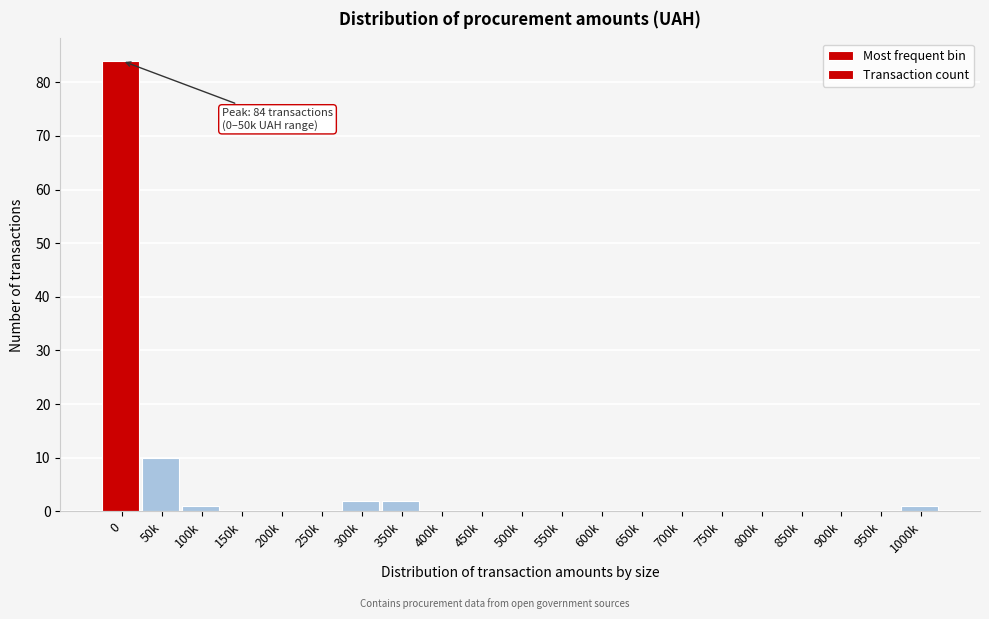

Reading left to right, list all the values displayed in this chart.

0=84	50k=10	100k=1	150k=0	200k=0	250k=0	300k=2	350k=2	400k=0	450k=0	500k=0	550k=0	600k=0	650k=0	700k=0	750k=0	800k=0	850k=0	900k=0	950k=0	1000k=1